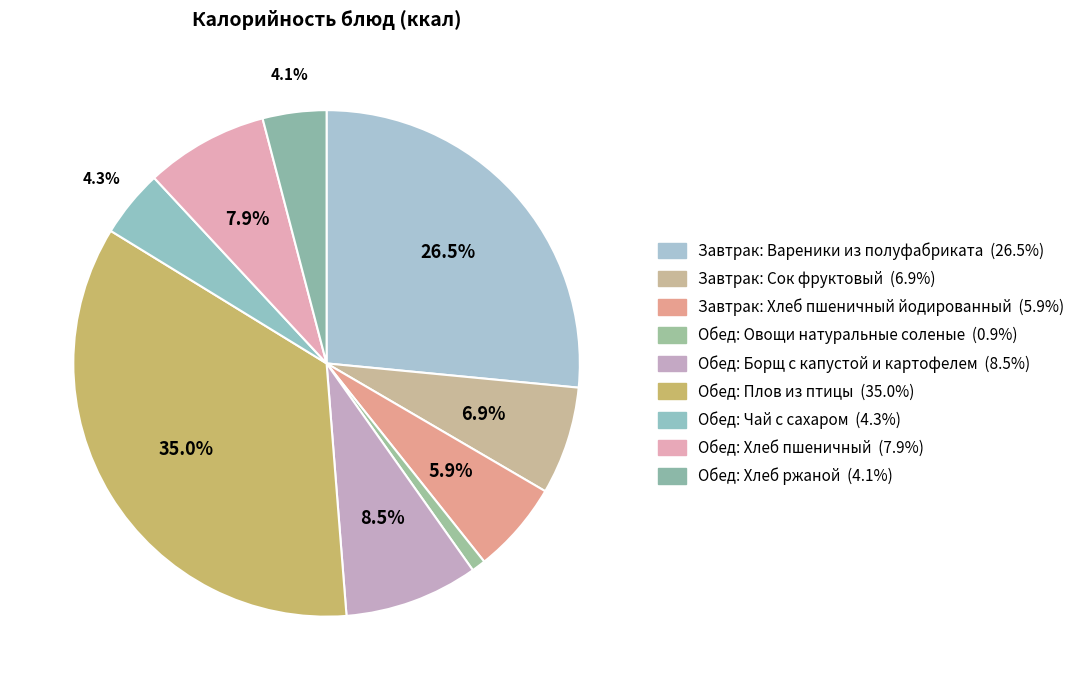

What portion of the pie excludes Обед: Плов из птицы?

65.0%